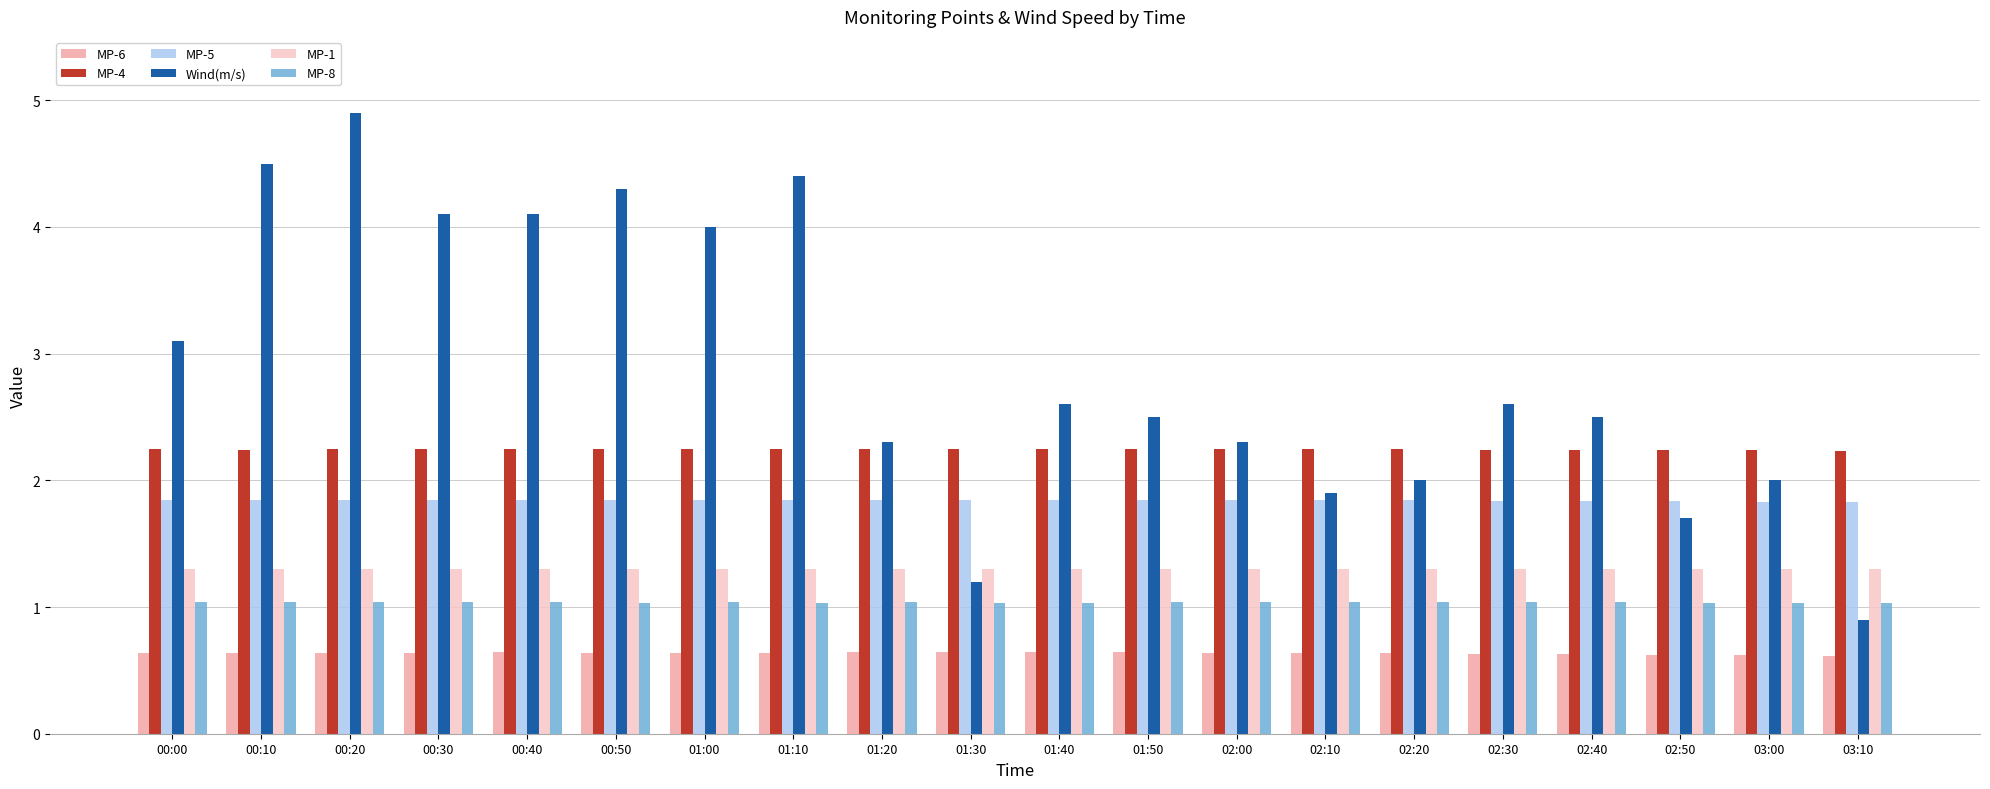

How many categories are shown in the chart?

20